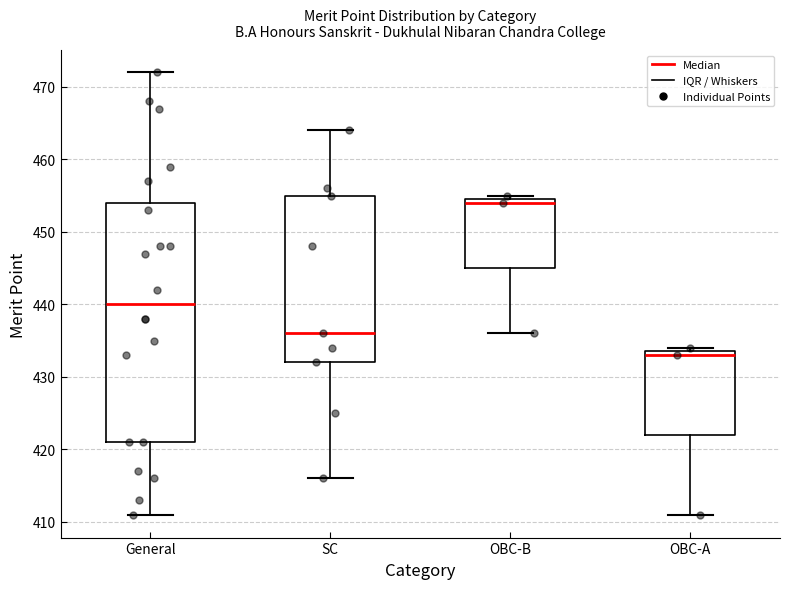

Reading left to right, read every box against the y-axis: the position of its median line, the range the box covers, and the ends of its whiskers. The values are not printed on the chart, so give them approximately, as read against the axis.

General: median 440, box 421 to 454, whiskers 411 to 472
SC: median 436, box 432 to 455, whiskers 416 to 464
OBC-B: median 454, box 445 to 455, whiskers 436 to 455 (just above the box's upper edge)
OBC-A: median 433, box 422 to 434, whiskers 411 to 434 (just above the box's upper edge)